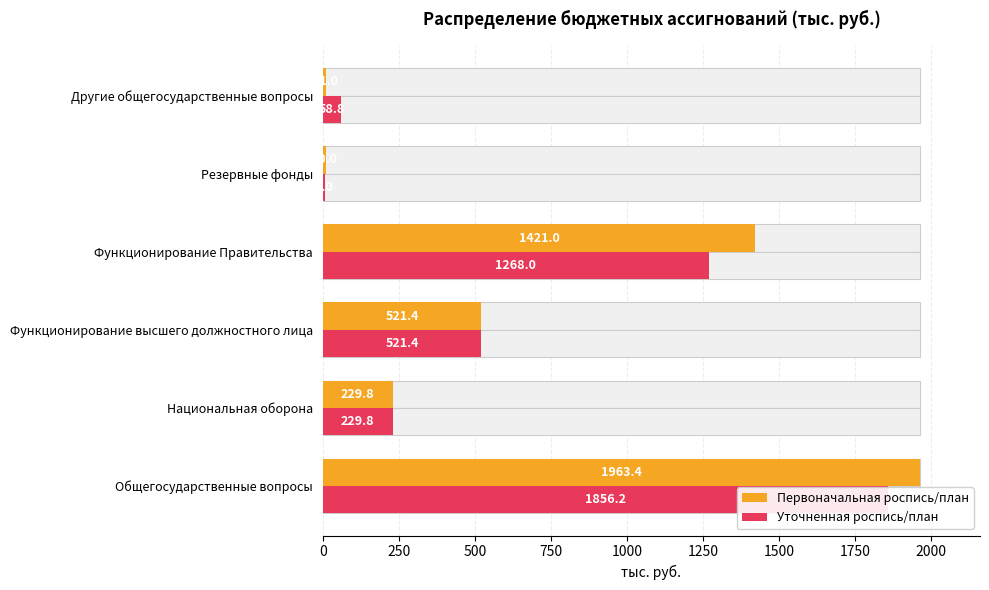

What is the greatest value displayed?

1963.4